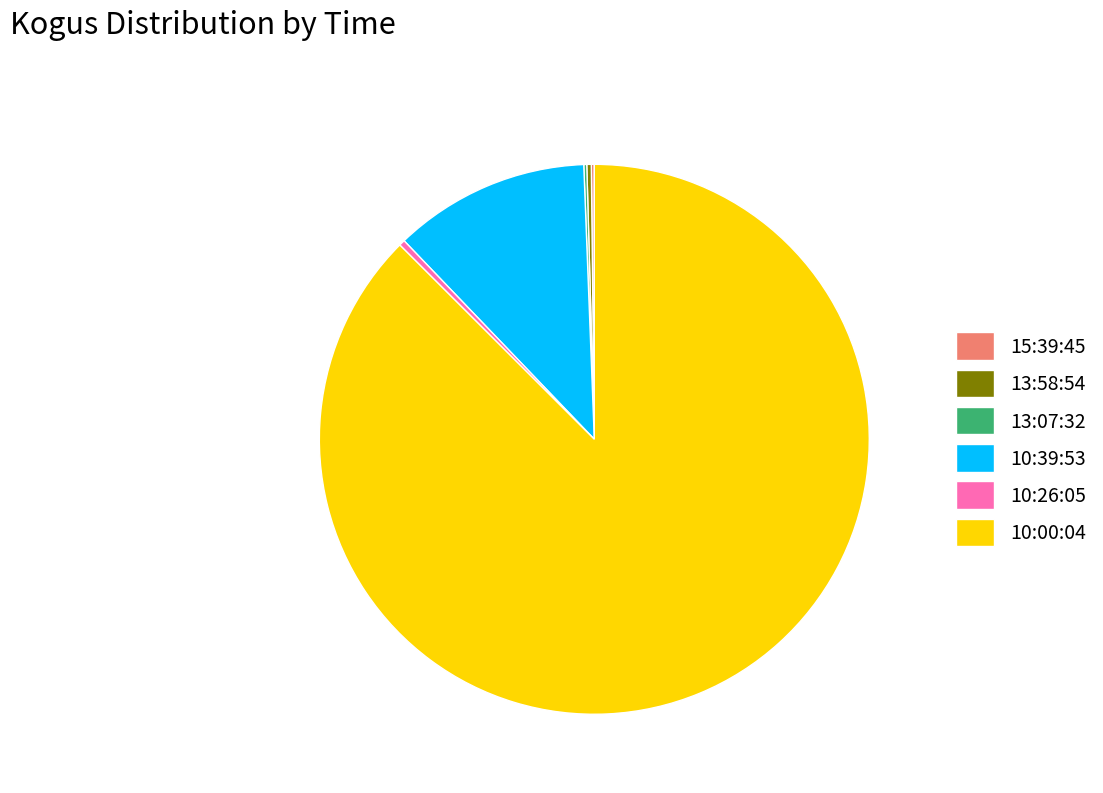

Is it true that 10:39:53 is 12% of the pie?

True